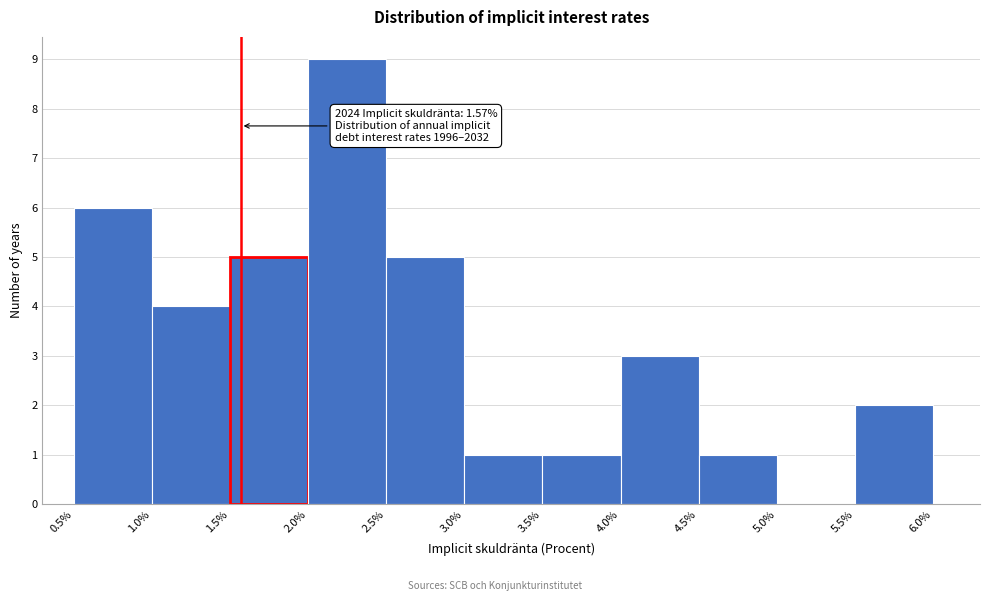

Over which range of the x-axis is the bar tallest?

2.0% to 2.5%